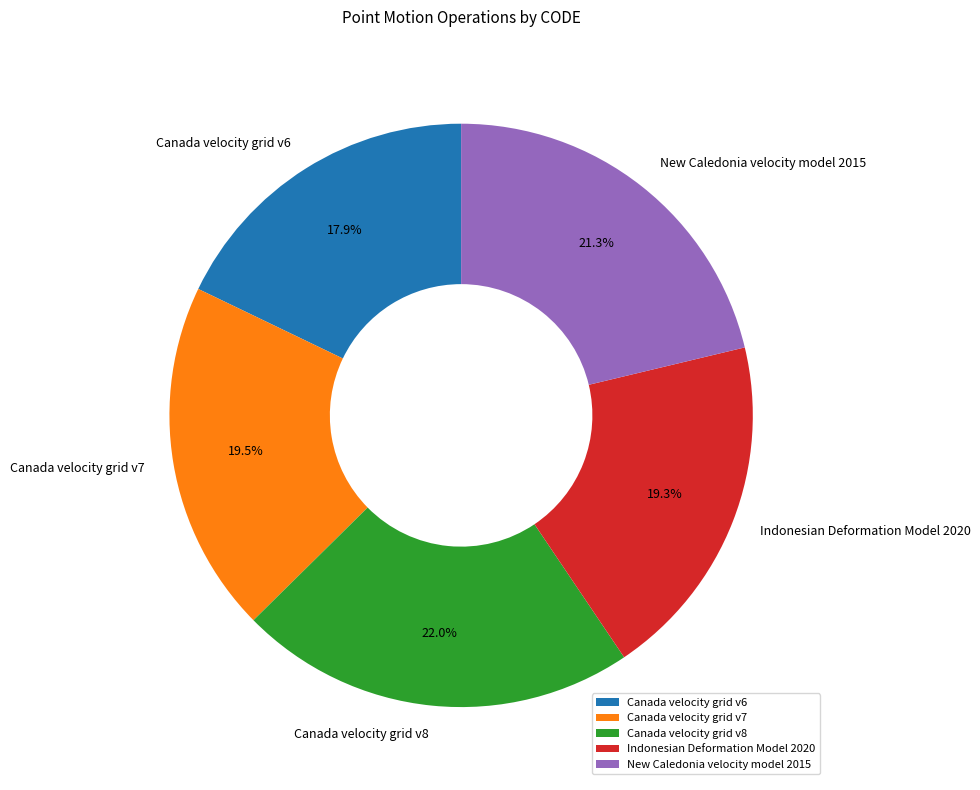

Count the number of slices in the pie.

5